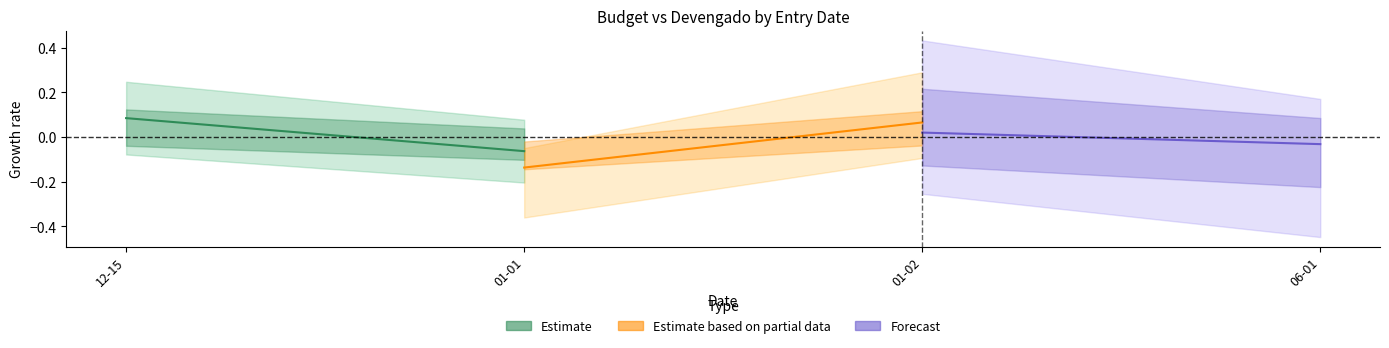

How many values in Estimate are above zero?

1